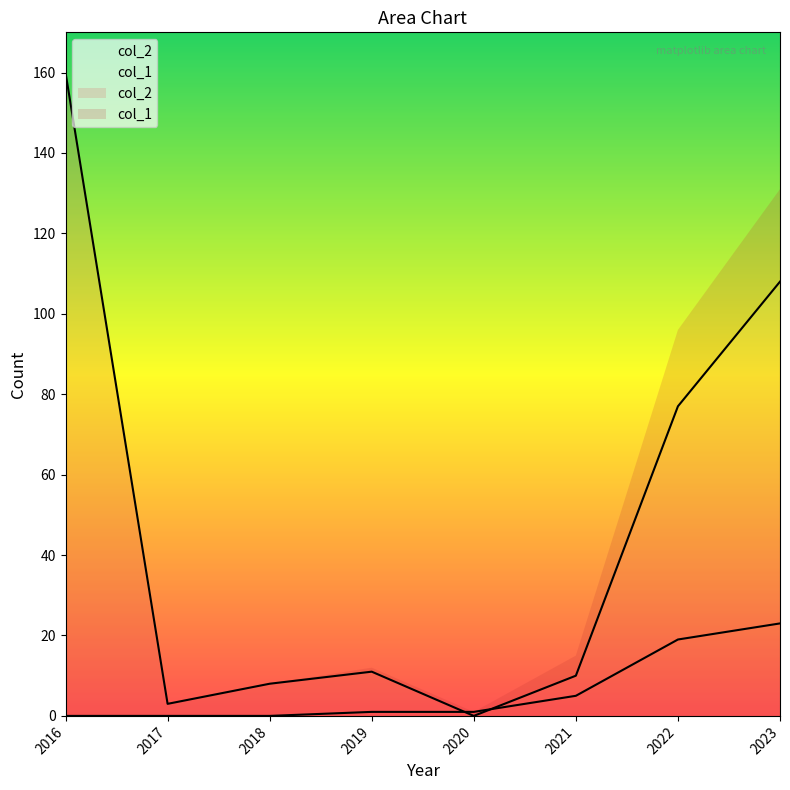

What is the spread (max minus min) of values at 2022?

58